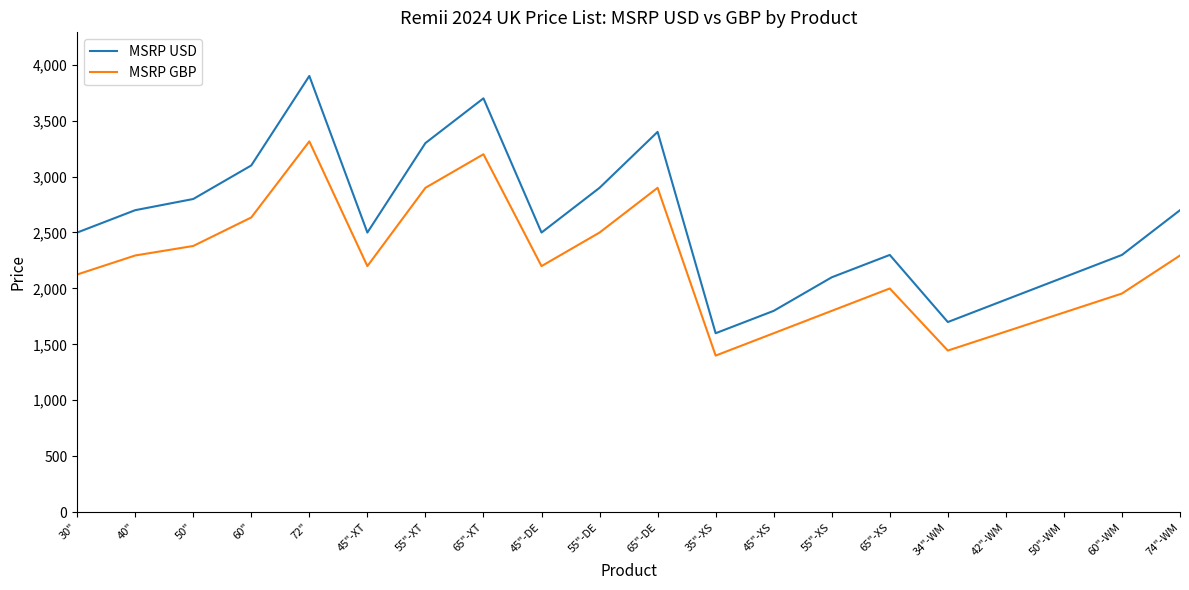

What is the approximate value of MSRP GBP at 55"-XS?

1799